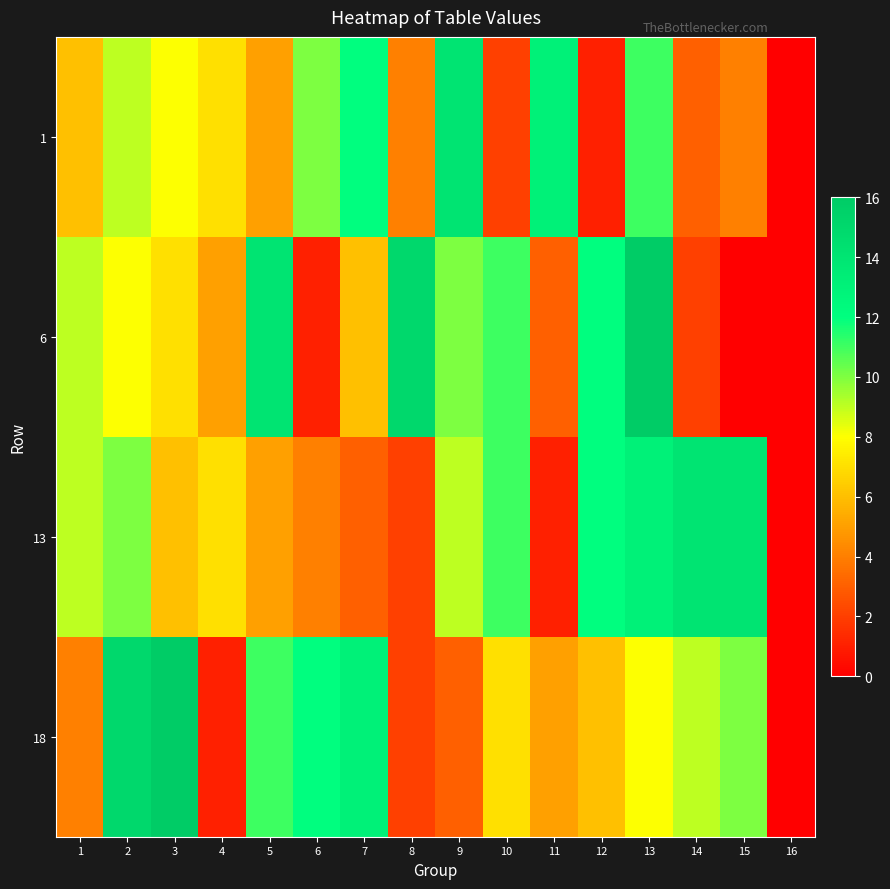

Reading left to right, list all the values displayed in this chart.

1: 1=6	2=9	3=8	4=7	5=5	6=10	7=12	8=4	9=14	10=2	11=13	12=1	13=11	14=3	15=4	16=0
6: 1=9	2=8	3=7	4=5	5=14	6=1	7=6	8=15	9=10	10=11	11=3	12=12	13=16	14=2	15=0	16=0
13: 1=9	2=10	3=6	4=7	5=5	6=4	7=3	8=2	9=9	10=11	11=1	12=12	13=13	14=14	15=14	16=0
18: 1=4	2=15	3=16	4=1	5=11	6=12	7=13	8=2	9=3	10=7	11=5	12=6	13=8	14=9	15=10	16=0